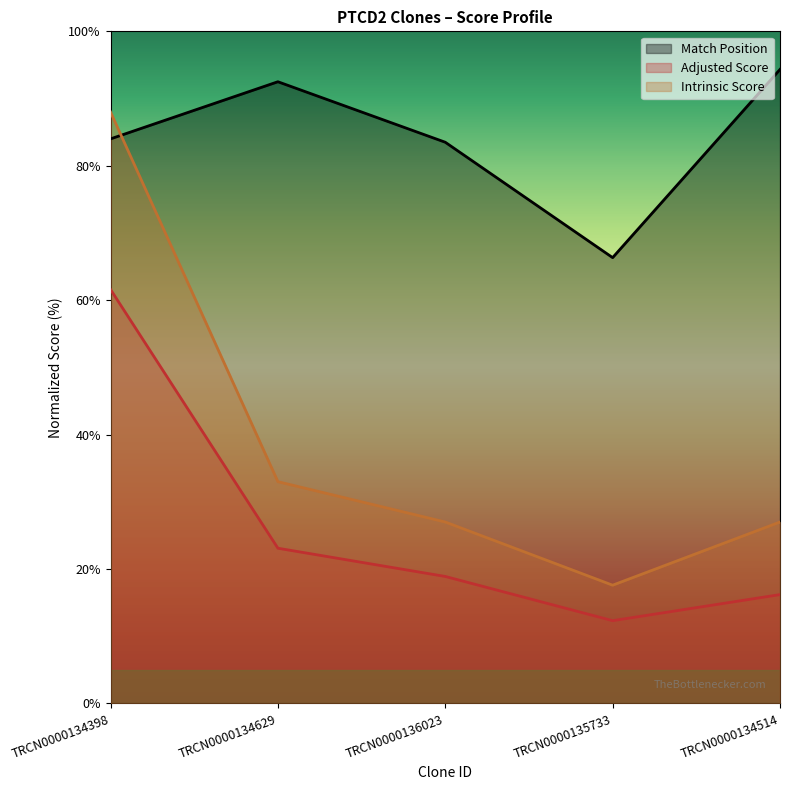

What is the maximum value for Adjusted Score?

61.6